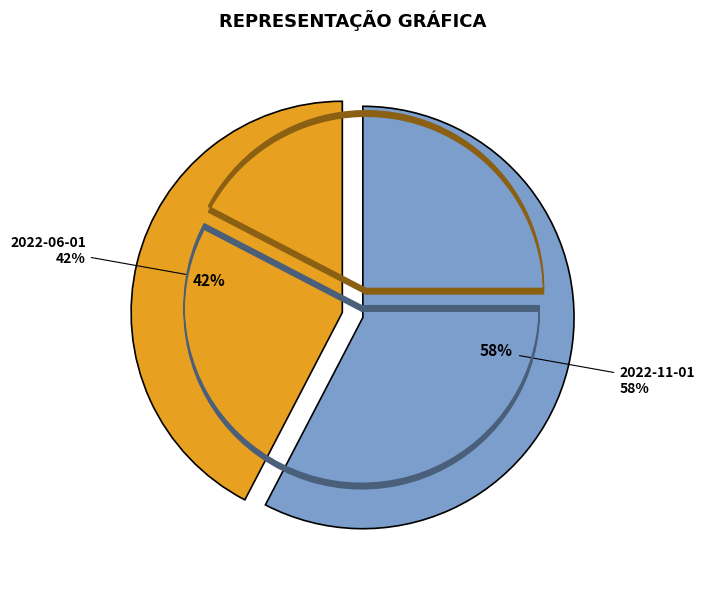

What is the total percentage of 2022-11-01 and 2022-06-01?

100.0%